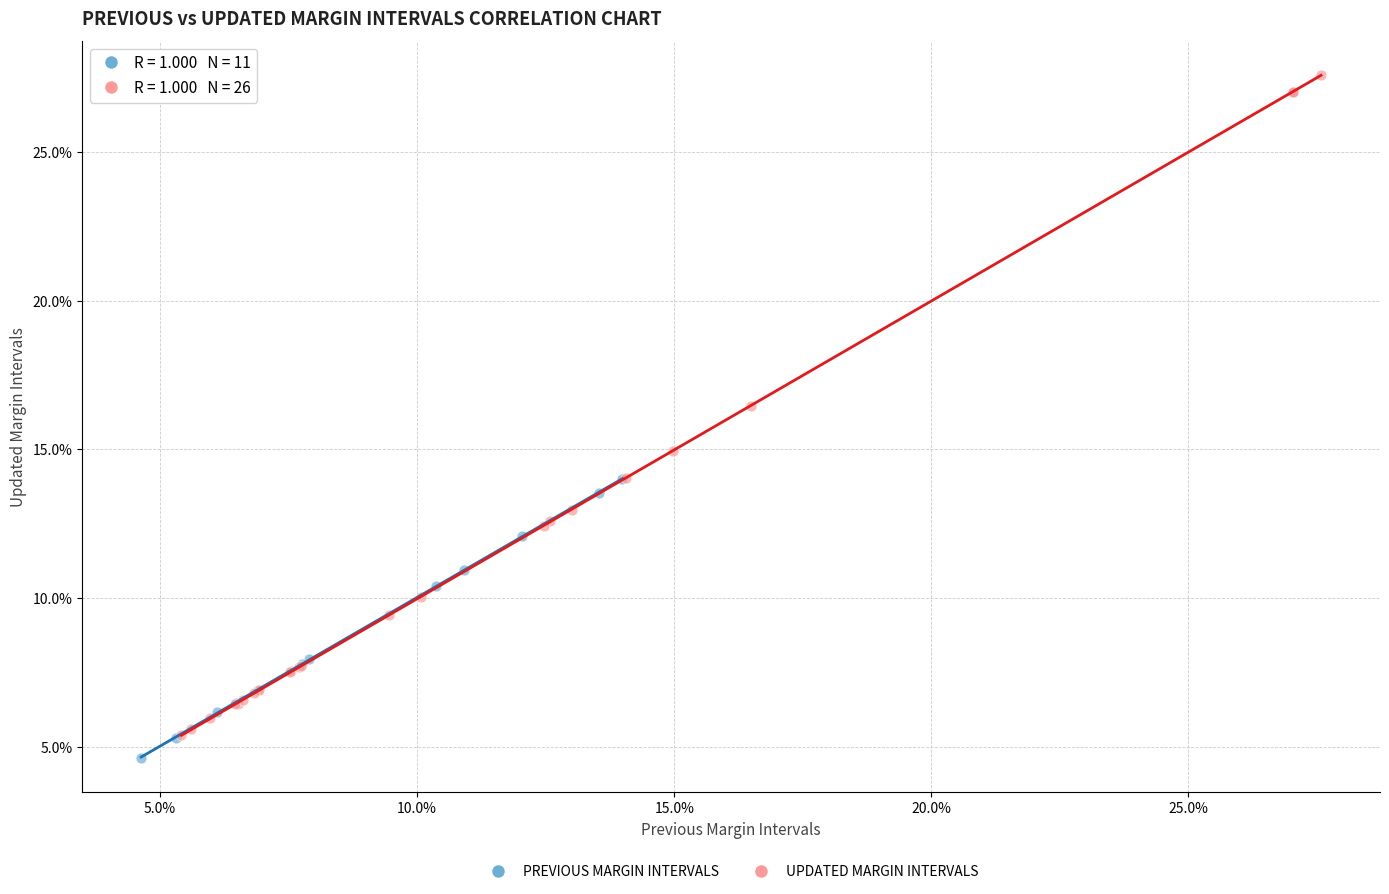

What are all the series names shown in the legend?

PREVIOUS MARGIN INTERVALS, UPDATED MARGIN INTERVALS